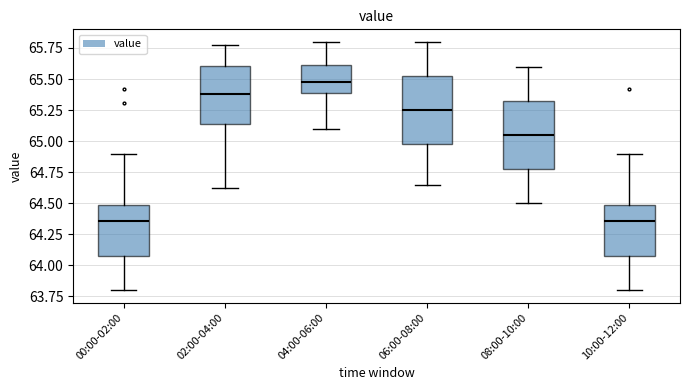

Where is the upper edge of the box for 06:00-08:00 on the y-axis? The values are not printed on the chart, so give them approximately, as read against the axis.

65.55